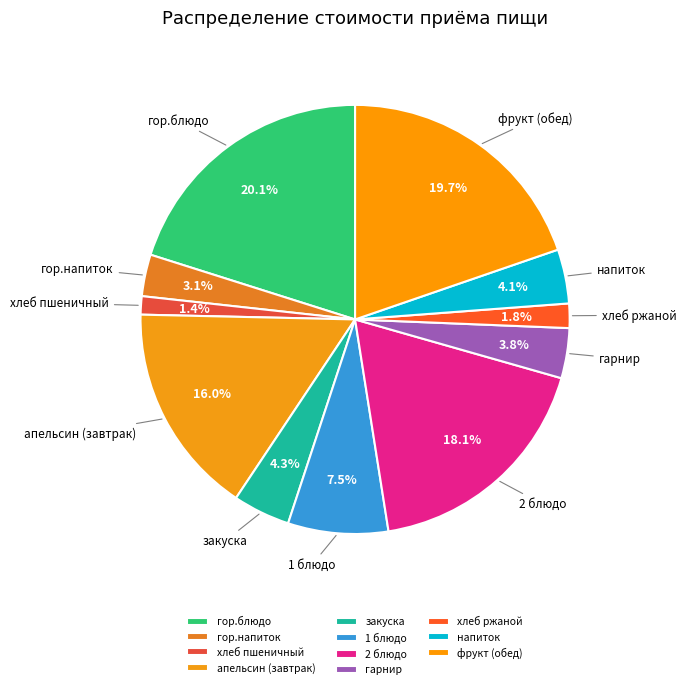

Is the sum of хлеб ржаной and хлеб пшеничный greater than half?

No